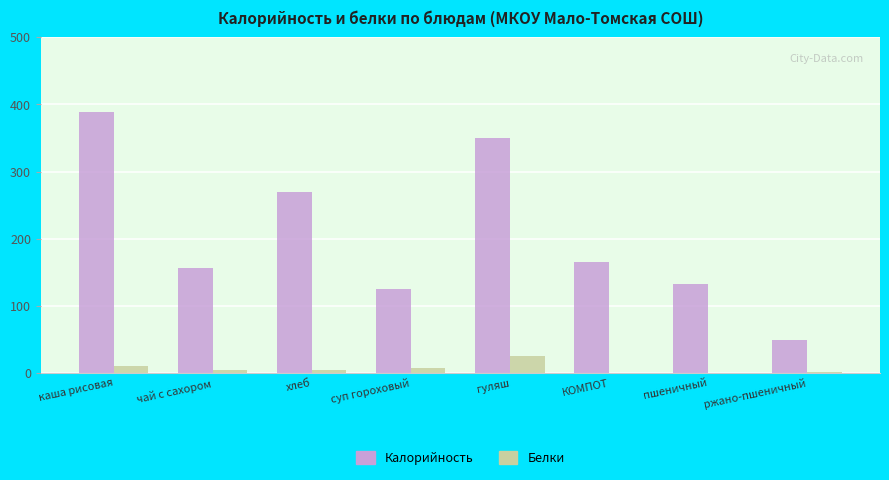

At which category is the sum across all series the highest?

каша рисовая